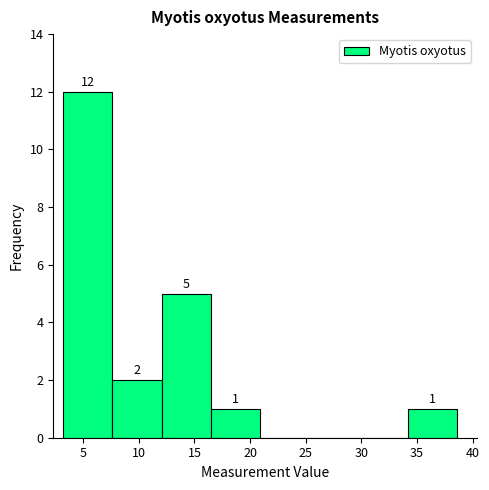

Which range on the x-axis has the tallest bar?

3.0 to 7.5